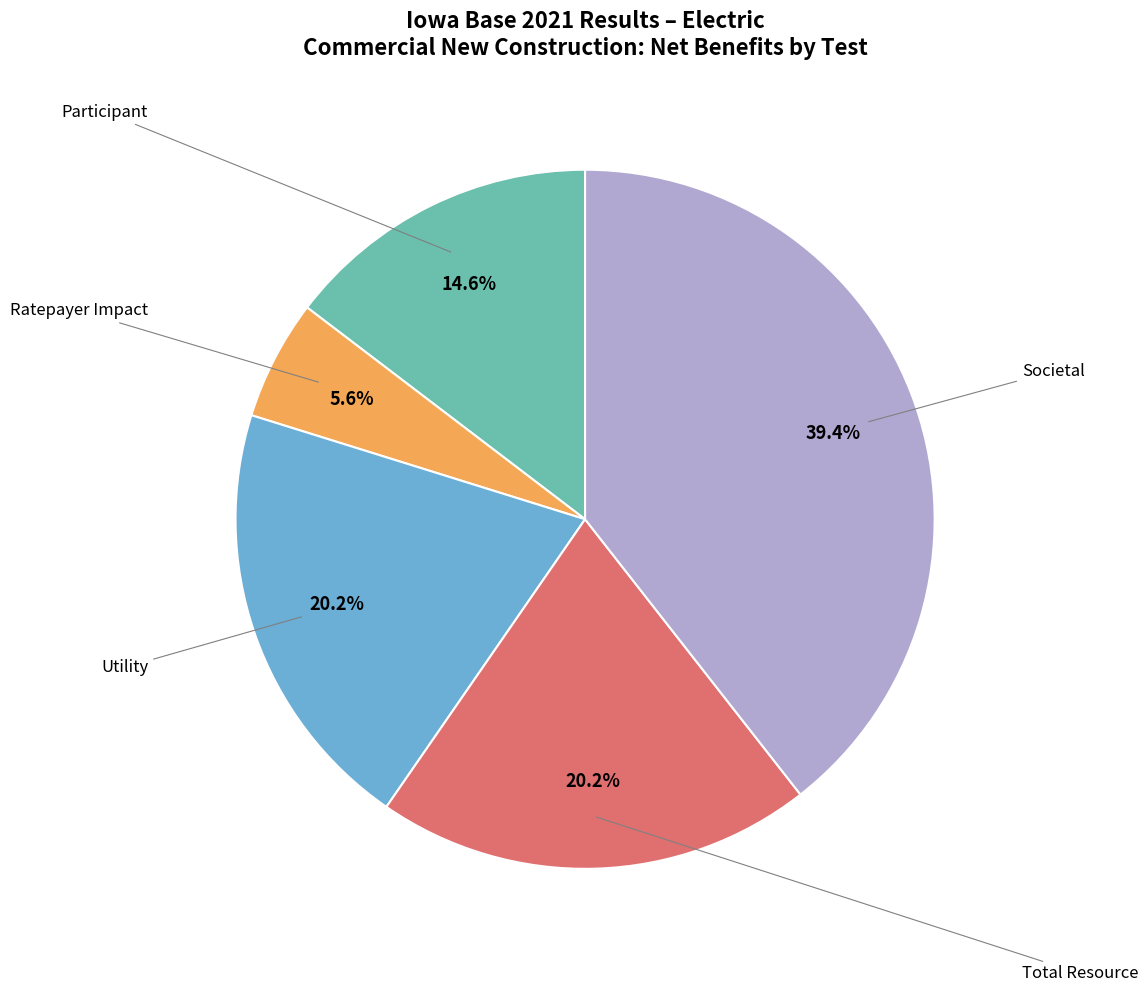

Does any single category account for the majority?

No